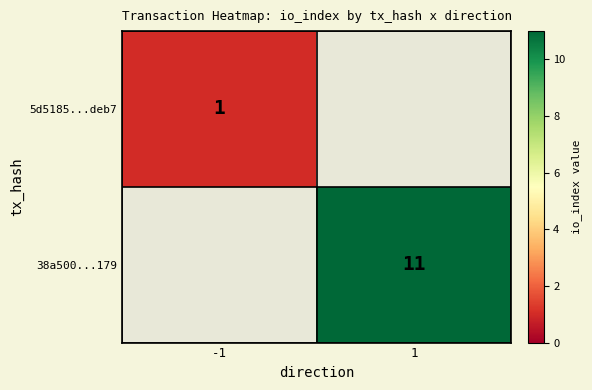

True or false: 38a500...179 has a value of 19 at 1.

False